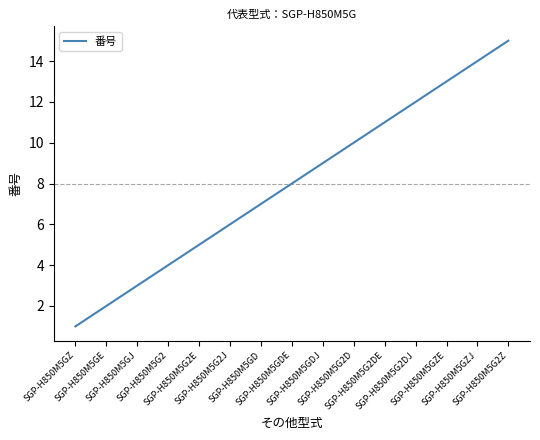

Between SGP-H850M5GZ and SGP-H850M5G2Z, which is larger?

SGP-H850M5G2Z